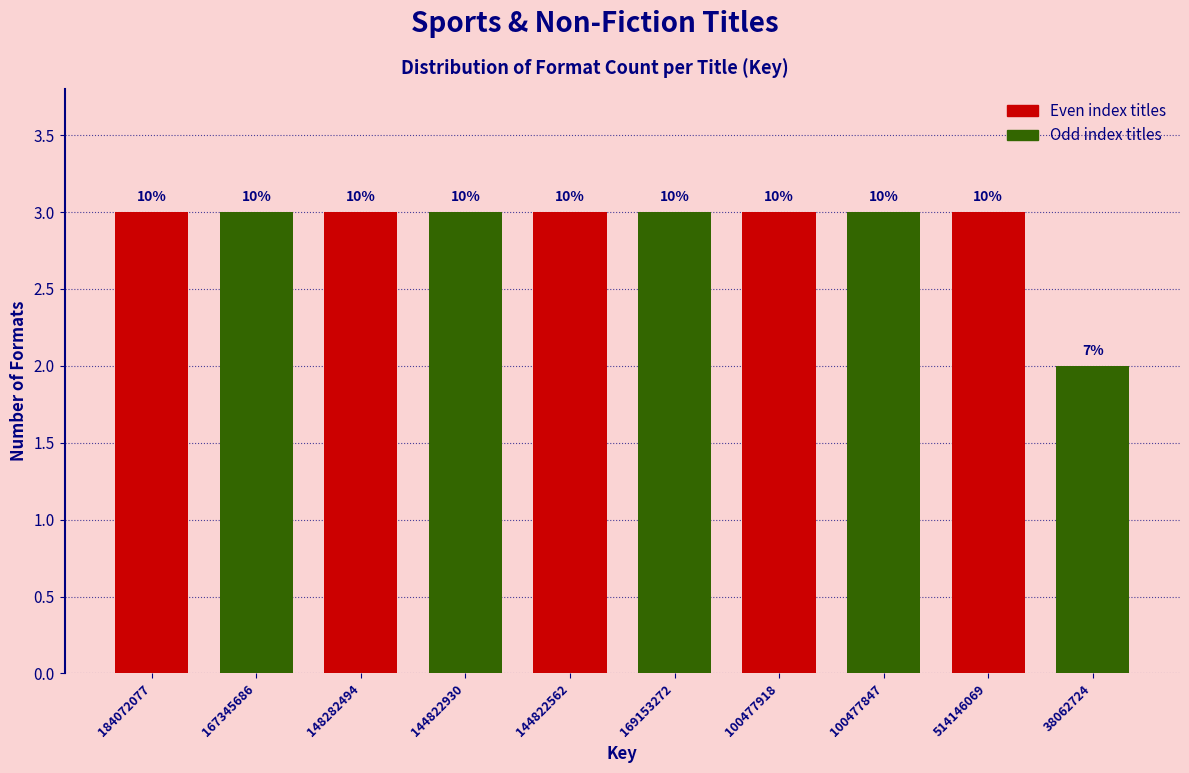

How many bars are there in total?

10